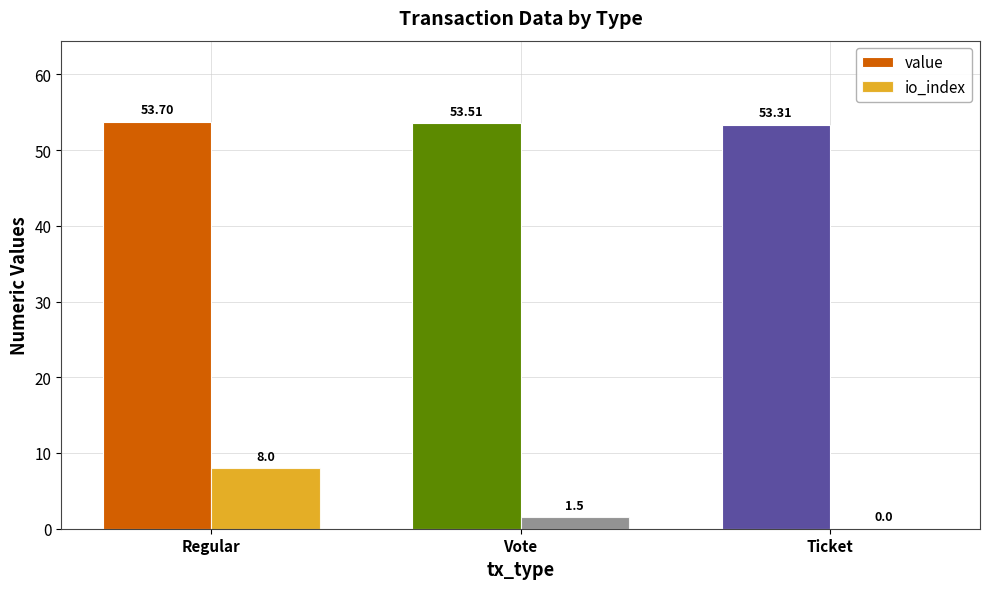

What is the highest value of the value series?

53.7